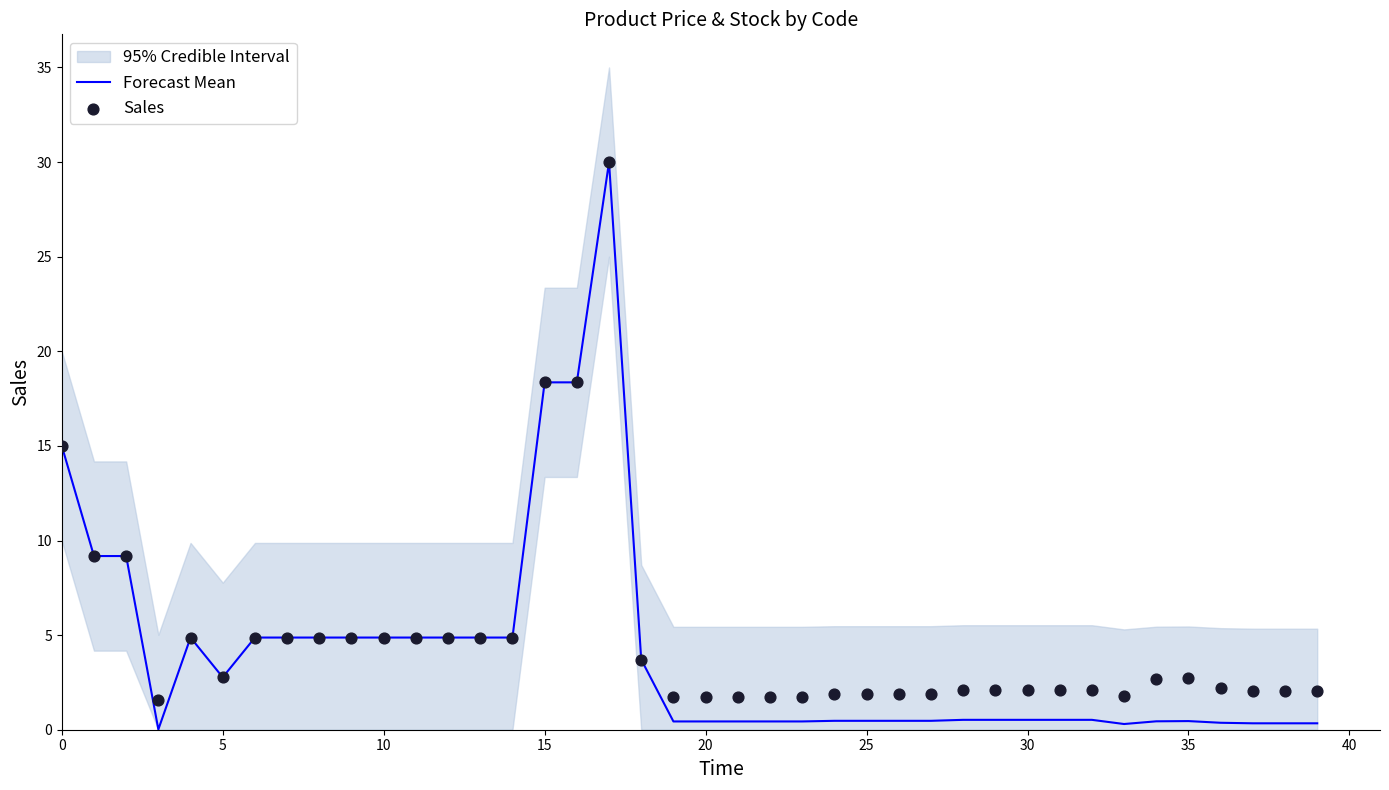

Which series reaches the minimum Y coordinate?

Forecast Mean